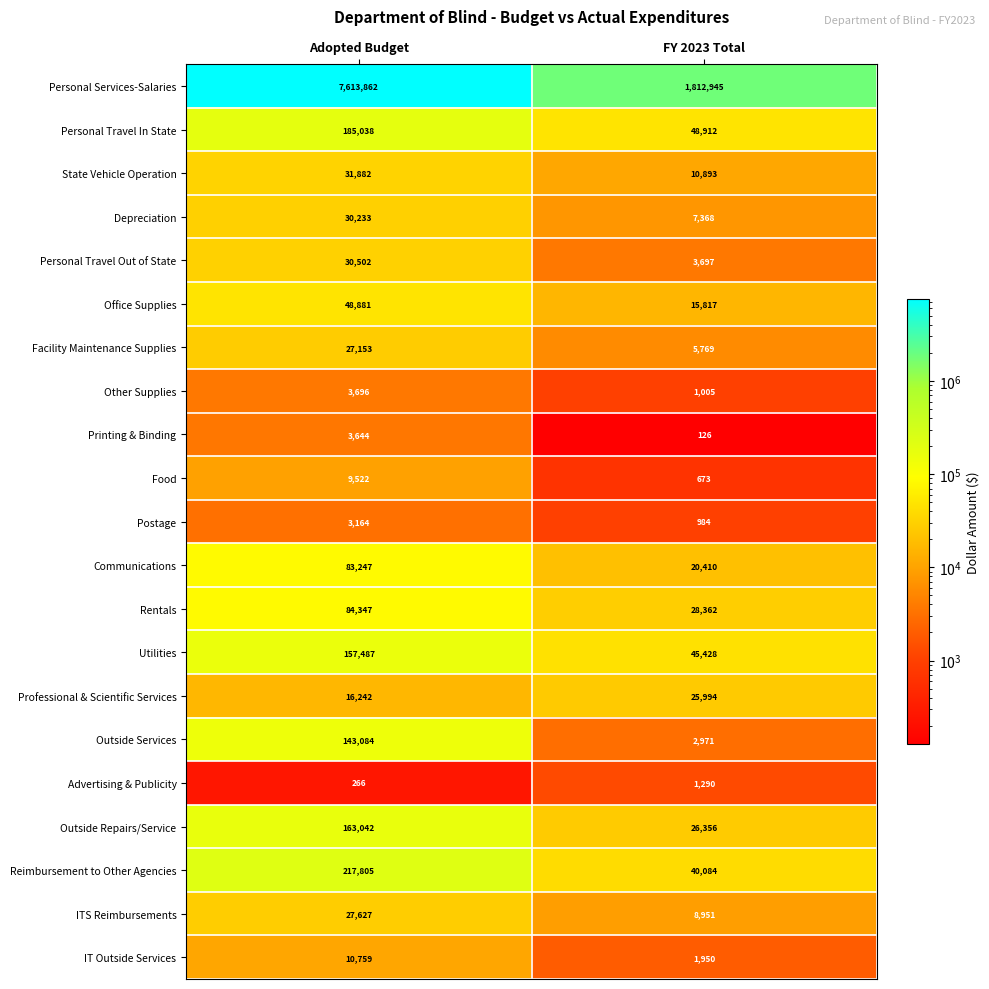

At Adopted Budget, list the series in order from largest to smallest.

Personal Services-Salaries, Reimbursement to Other Agencies, Personal Travel In State, Outside Repairs/Service, Utilities, Outside Services, Rentals, Communications, Office Supplies, State Vehicle Operation, Personal Travel Out of State, Depreciation, ITS Reimbursements, Facility Maintenance Supplies, Professional & Scientific Services, IT Outside Services, Food, Other Supplies, Printing & Binding, Postage, Advertising & Publicity